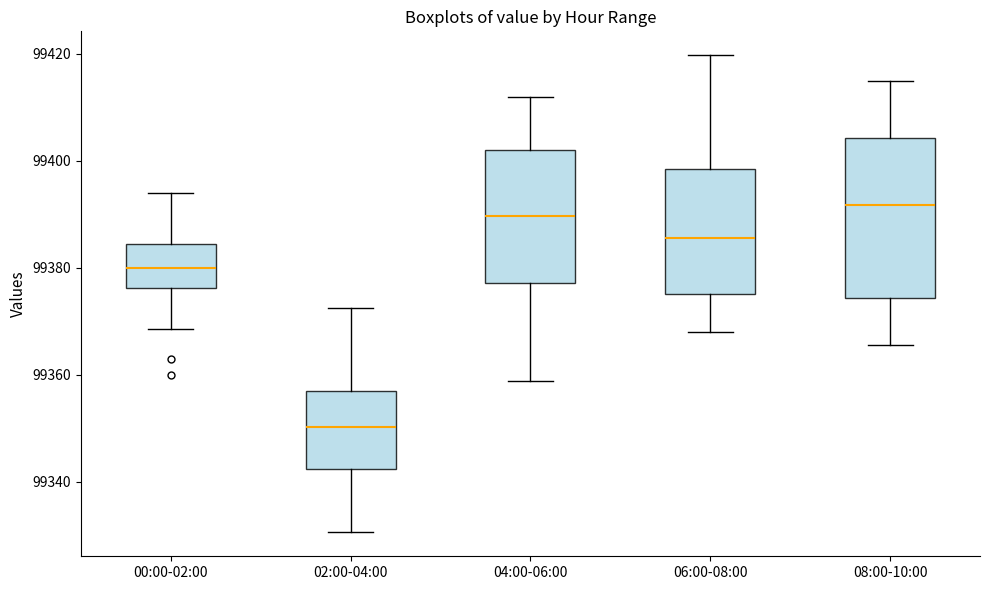

Which box has the lowest median line?

02:00-04:00